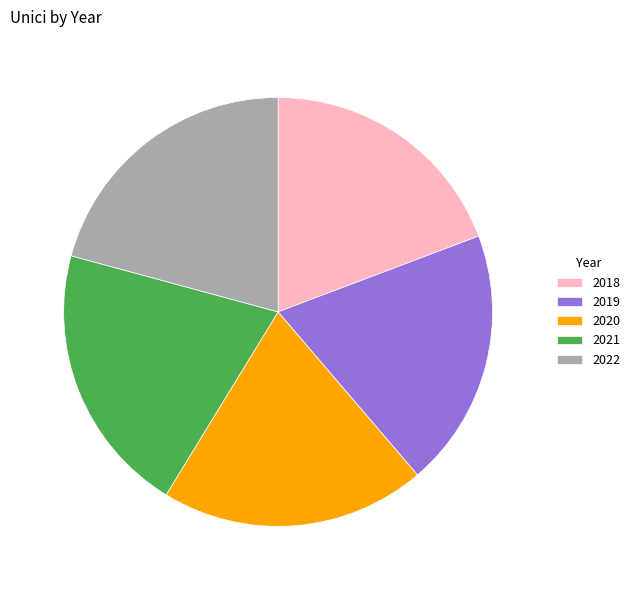

Approximately how many times larger is the value at 2021 compared to 2022?

1.0